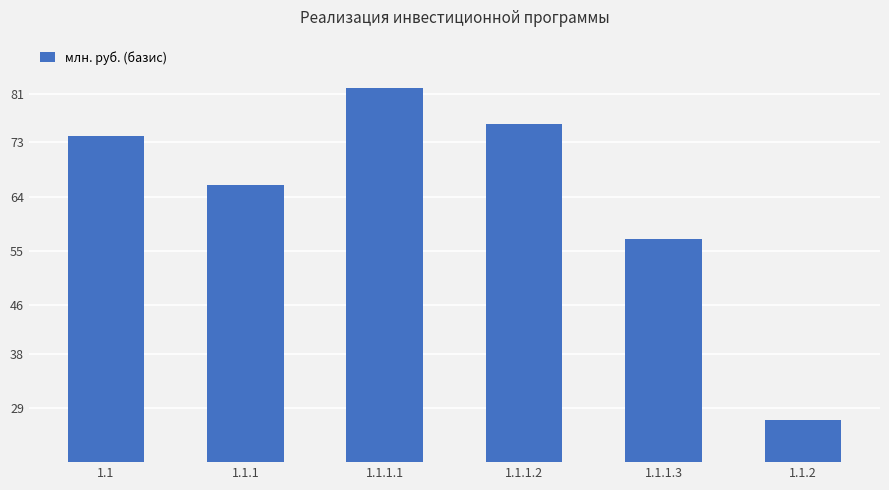

Reading left to right, transcribe all the data shown in this chart.

1.1=74	1.1.1=66	1.1.1.1=82	1.1.1.2=76	1.1.1.3=57	1.1.2=27